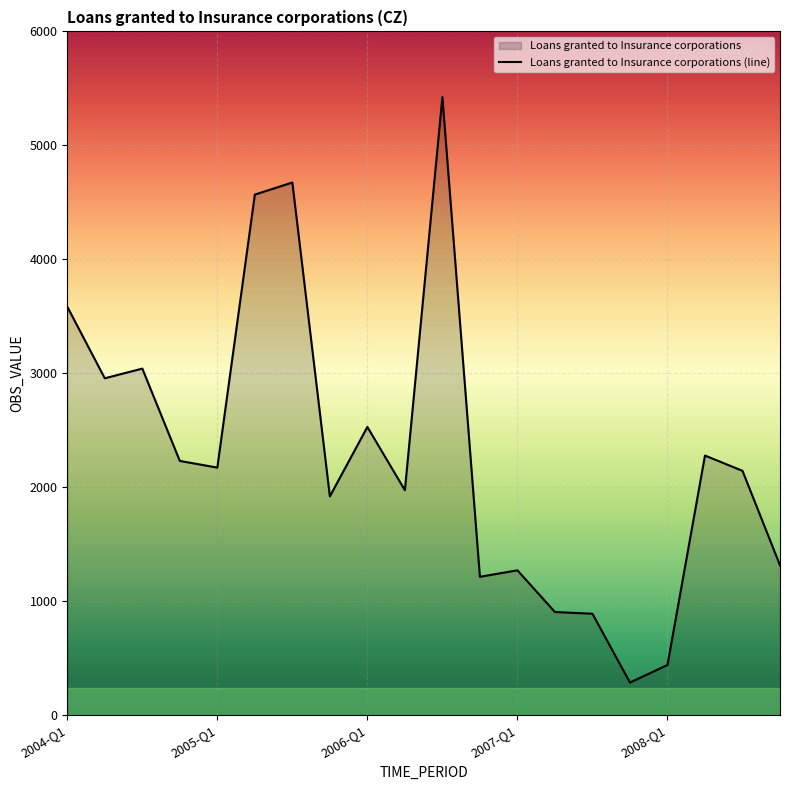

Count the number of values greater than 2172.

9